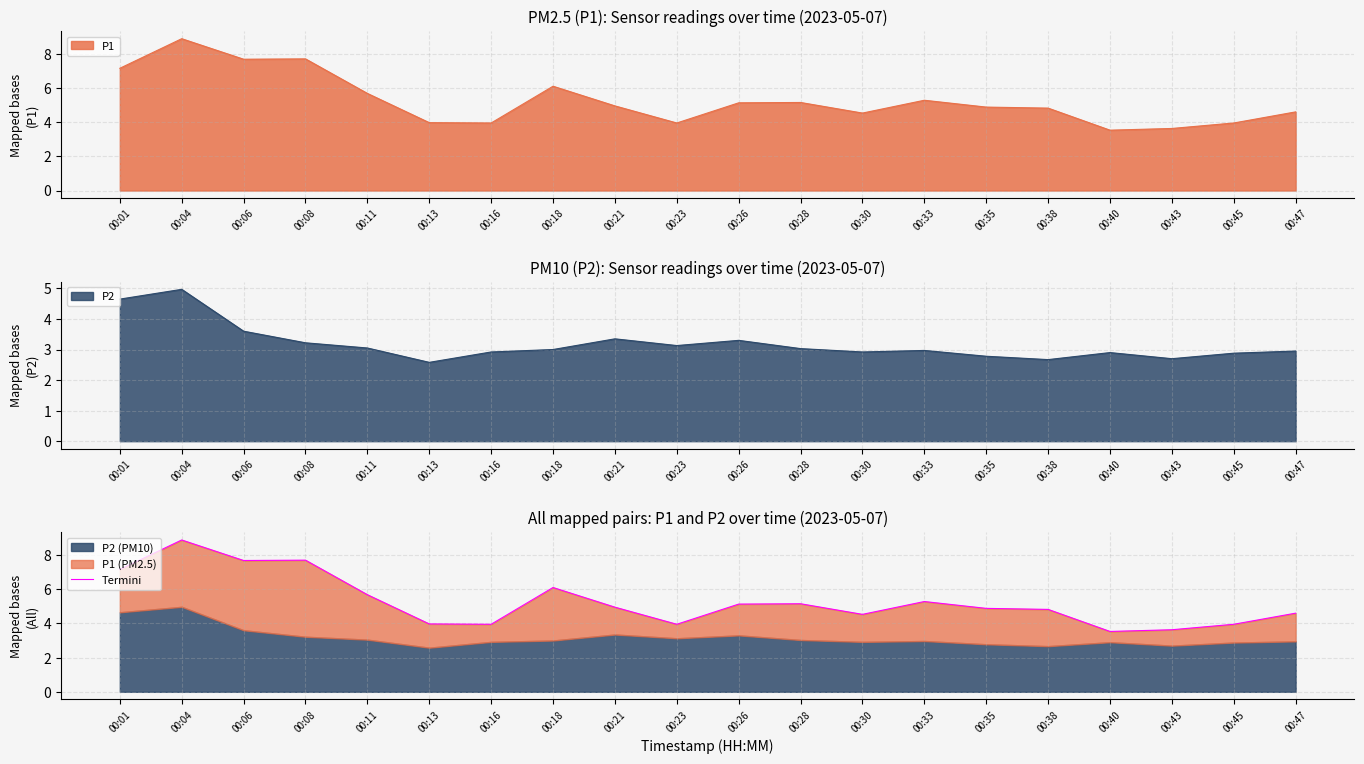

Reading left to right, extract all data points from this chart.

7.2	8.9	7.7	7.7	5.7	4.0	4.0	6.1	5.0	4.0	5.1	5.2	4.5	5.3	4.9	4.8	3.5	3.6	4.0	4.6